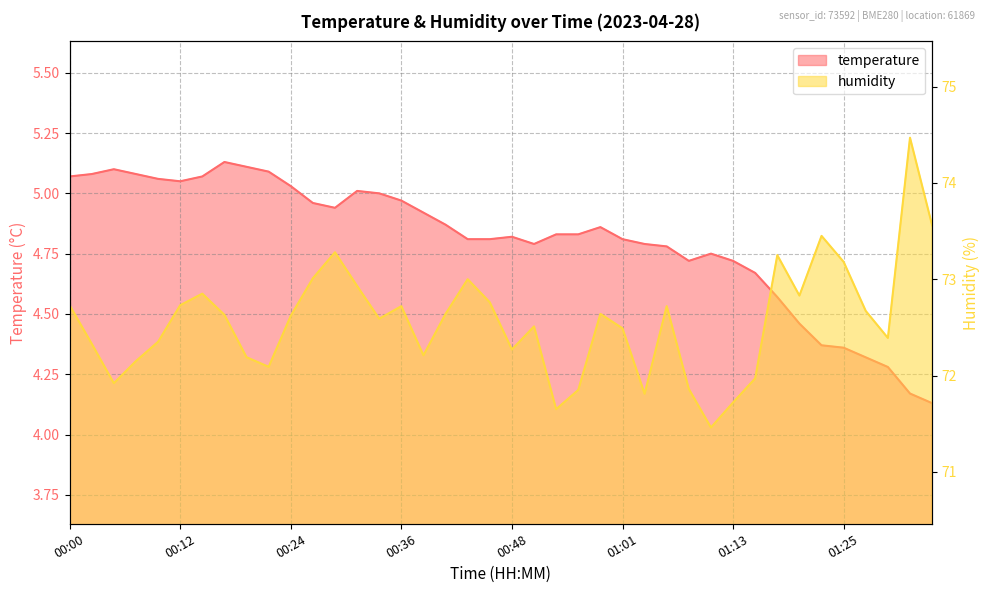

What is the value of the temperature point at the 23rd from the left?

4.8